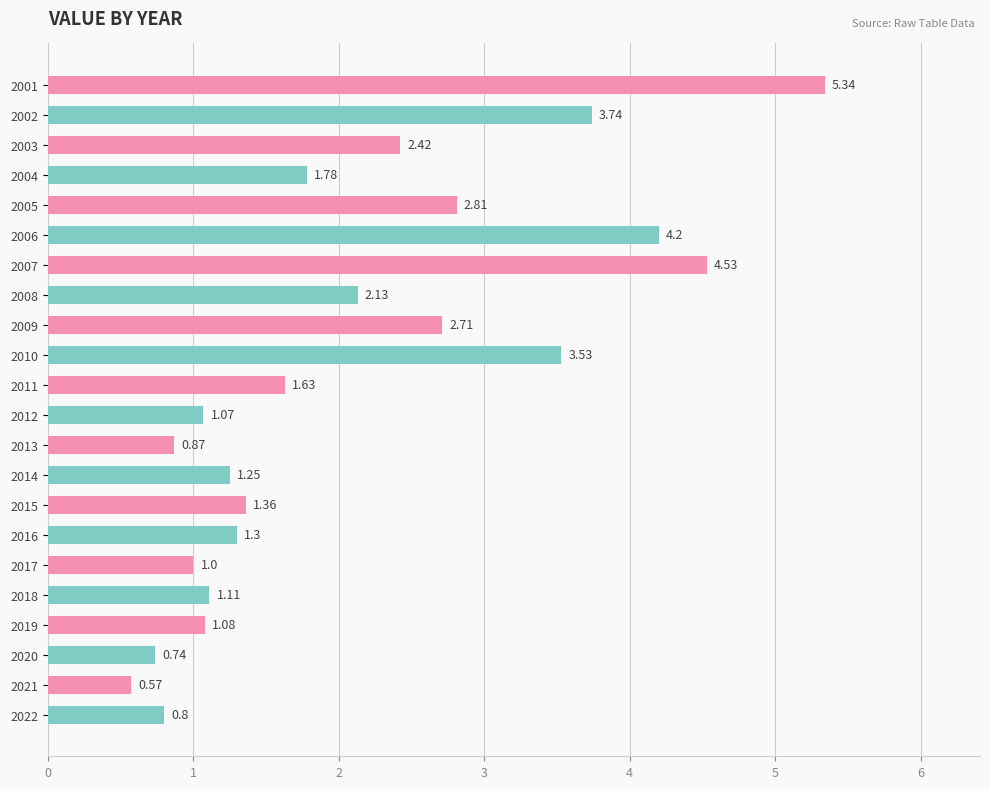

Count the number of categories in the chart.

22